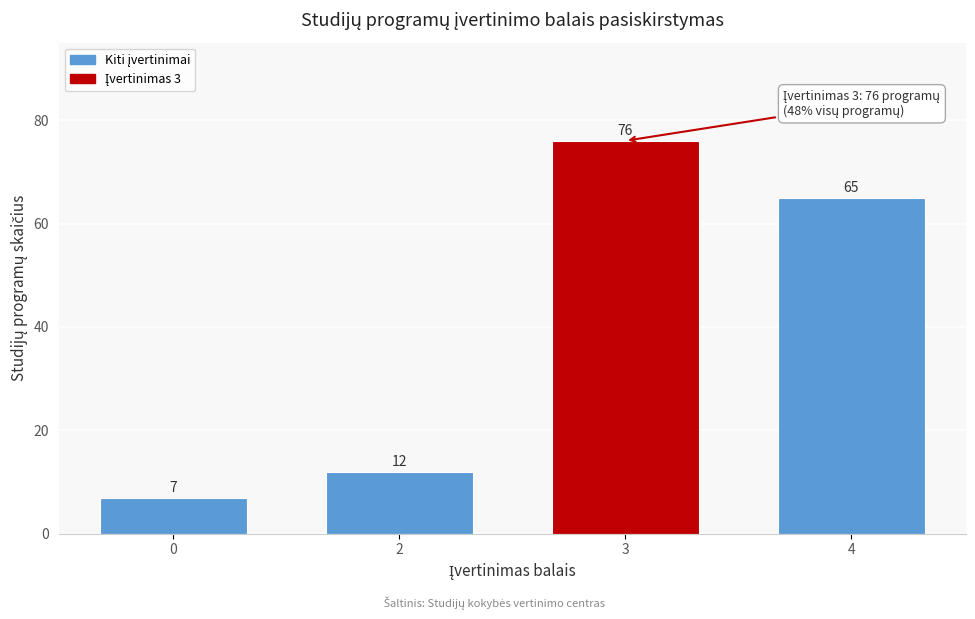

Reading left to right, list all the values displayed in this chart.

7	12	76	65